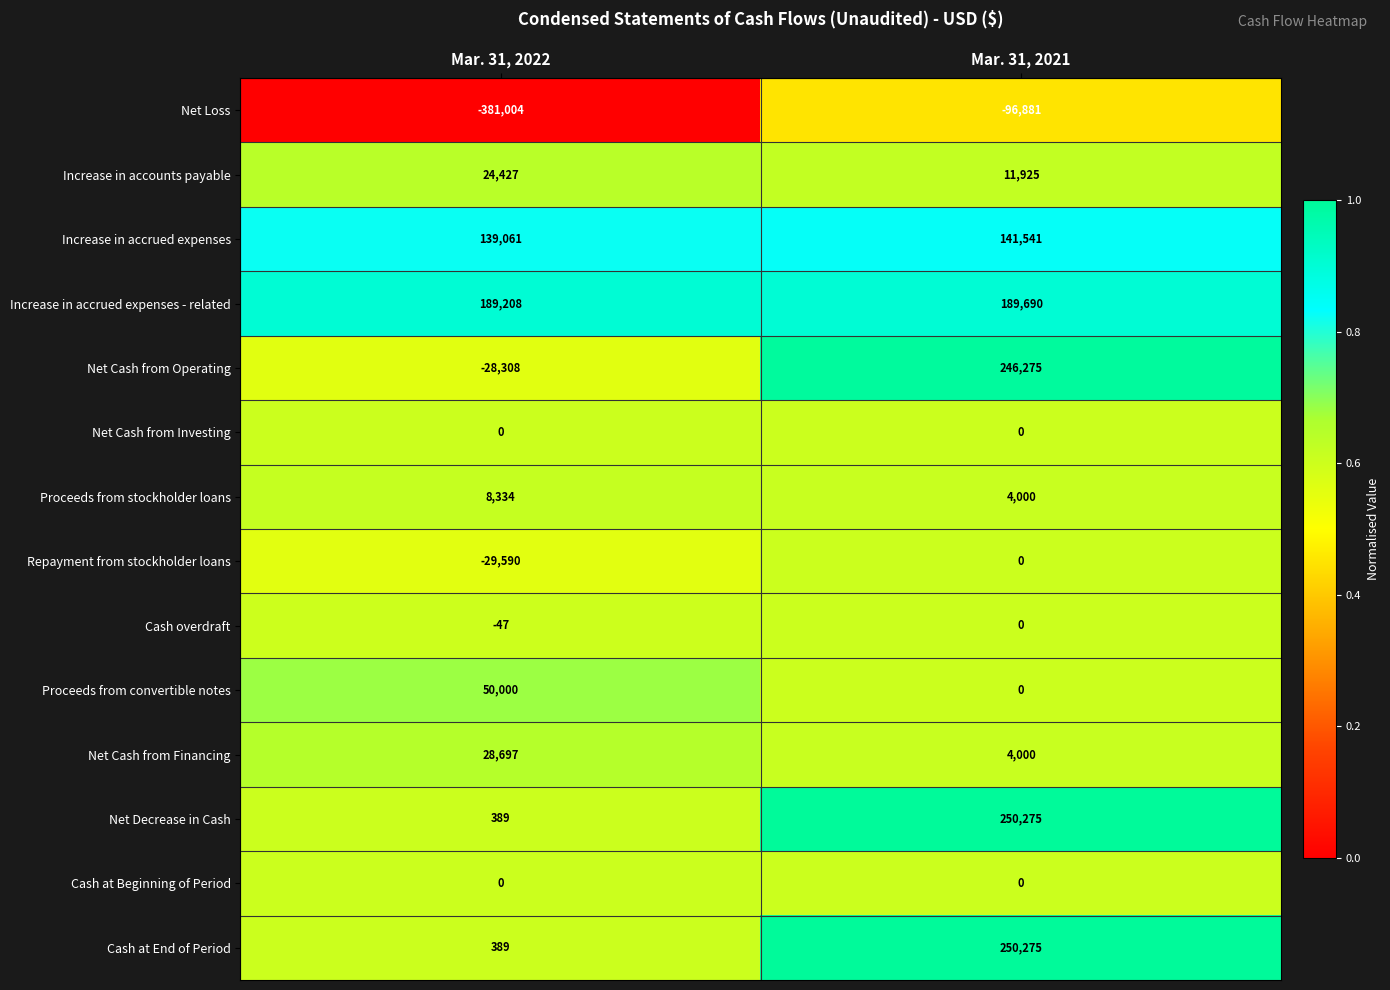

At which category does the chart reach its peak across all series?

Mar. 31, 2021